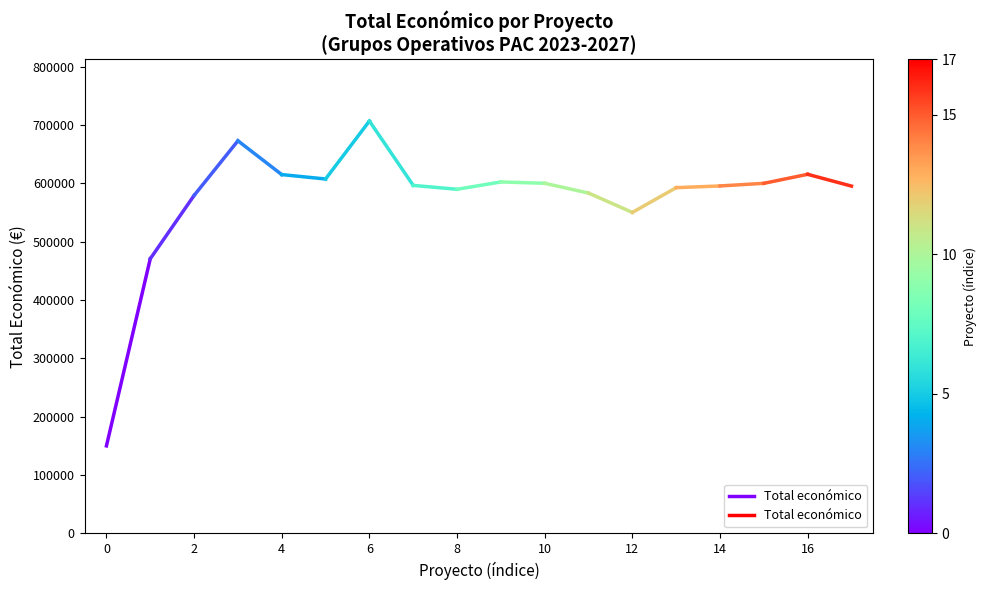

How many lines are shown in the chart?

1